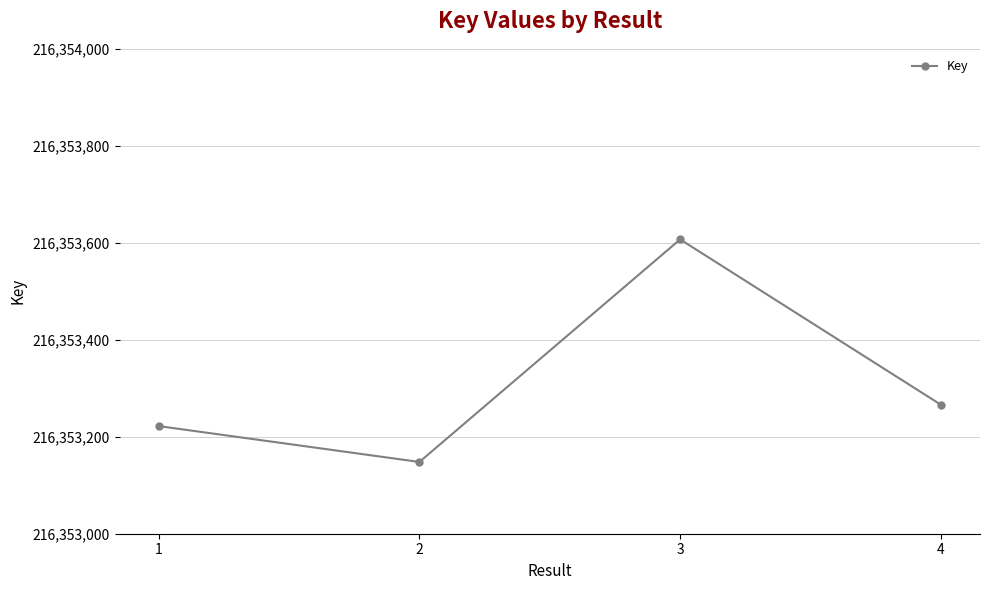

What is the approximate value at 1, to the nearest 5?

216353220